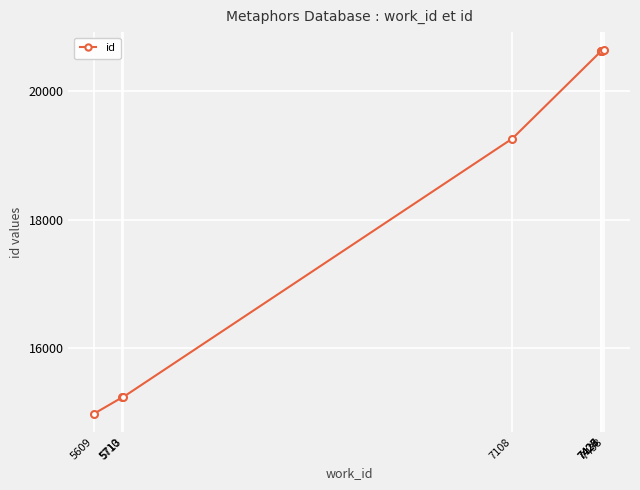

What is the greatest value displayed?

20629